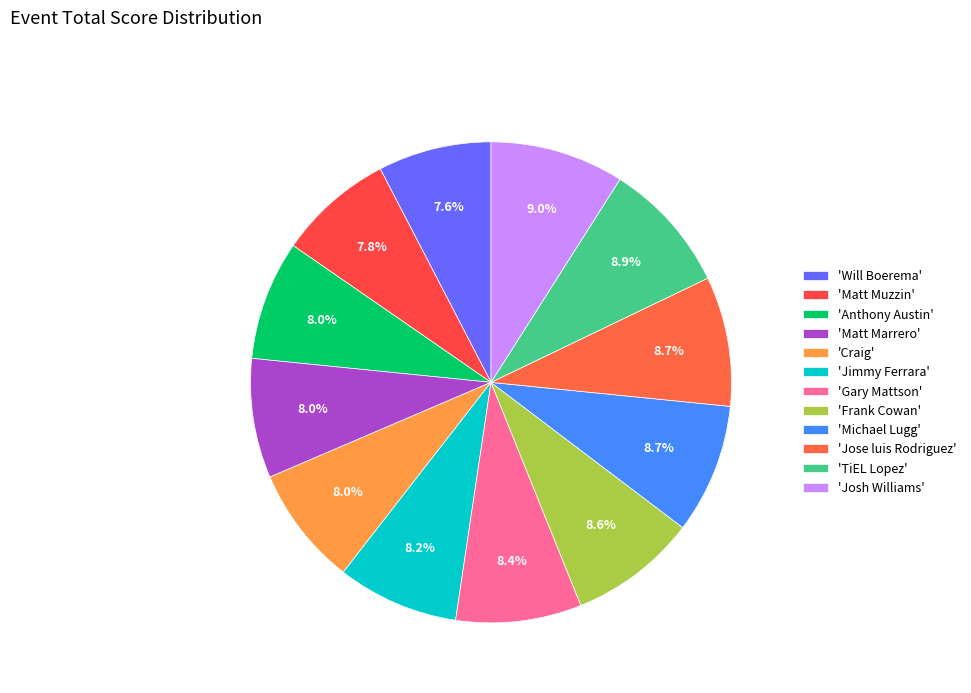

Rank the categories by value from highest to lowest.

Josh Williams, TiEL Lopez, Michael Lugg, Jose luis Rodriguez, Frank Cowan, Gary Mattson, Jimmy Ferrara, Anthony Austin, Matt Marrero, Craig, Matt Muzzin, Will Boerema